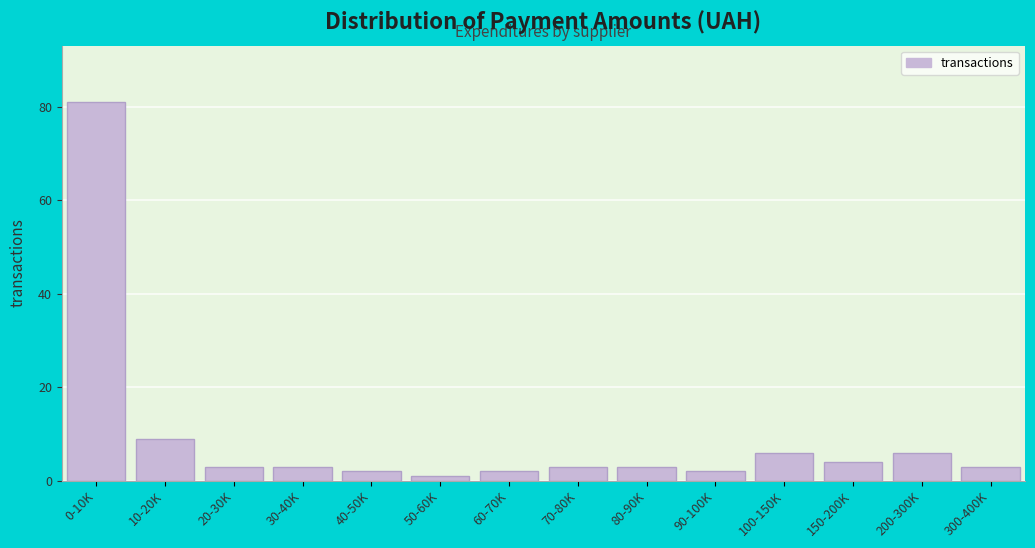

Reading left to right, list all the values displayed in this chart.

81	9	3	3	2	1	2	3	3	2	6	4	6	3